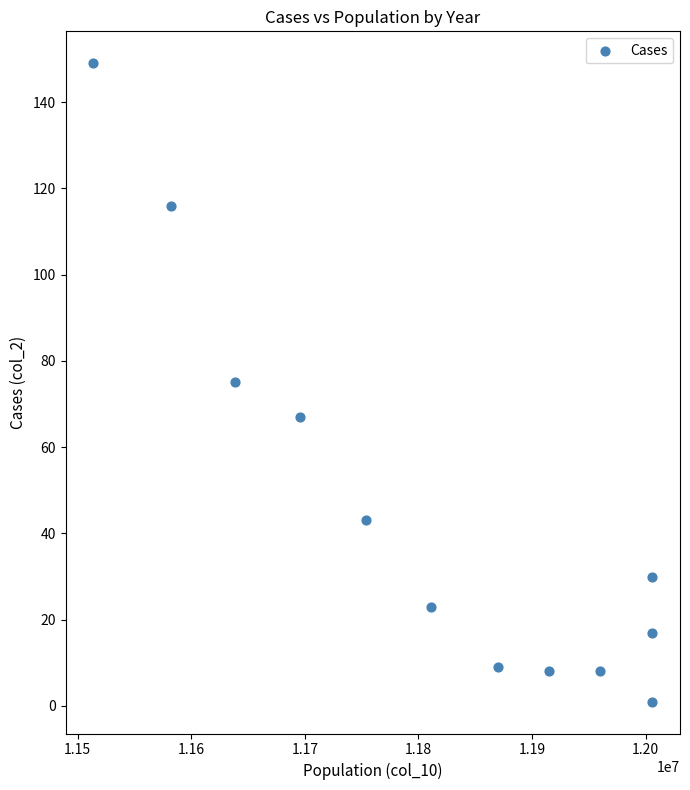

What is the range of X values (max minus min)?

491919